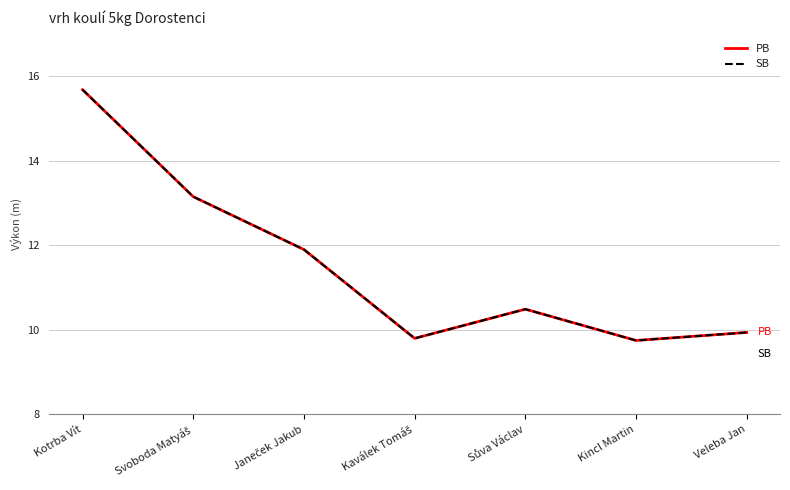

What is the sum of the SB values at Kincl Martin and Veleba Jan?

19.7